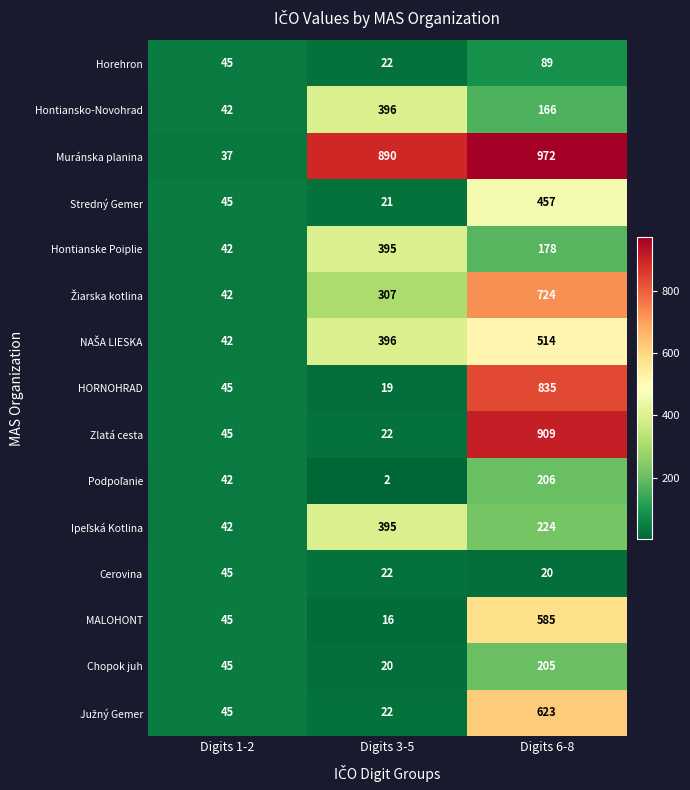

What is the average value of the Zlatá cesta series?

325